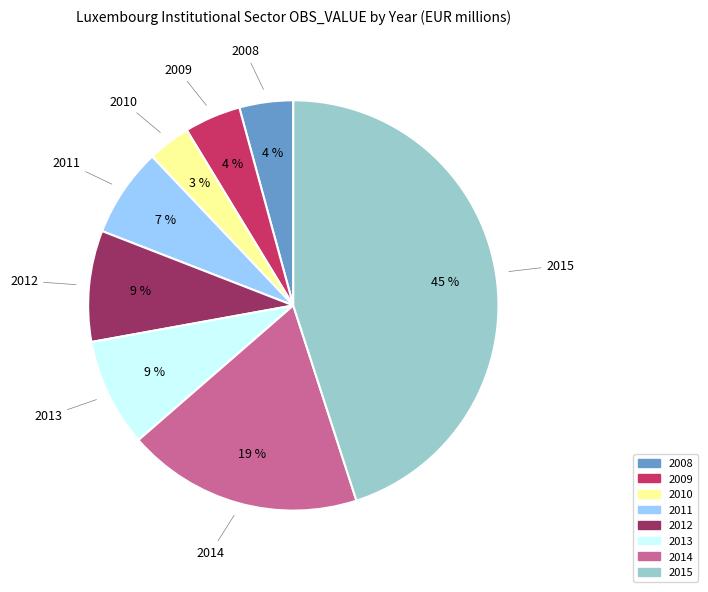

What percentage is the 2010 slice, to the nearest percent?

3%